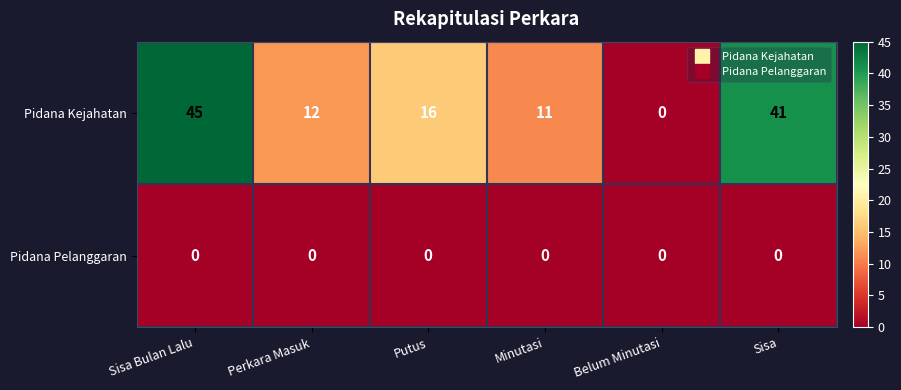

What is the greatest value displayed?

45